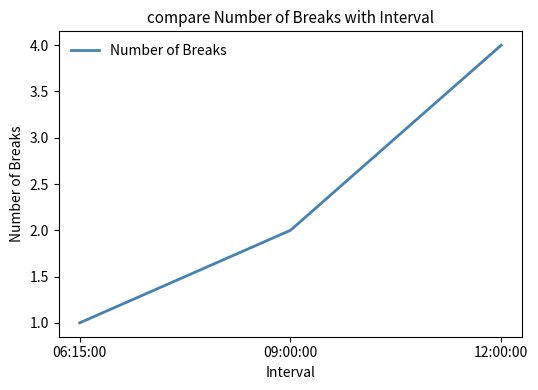

The chart shows a value of 4 at 12:00:00. True or false?

True